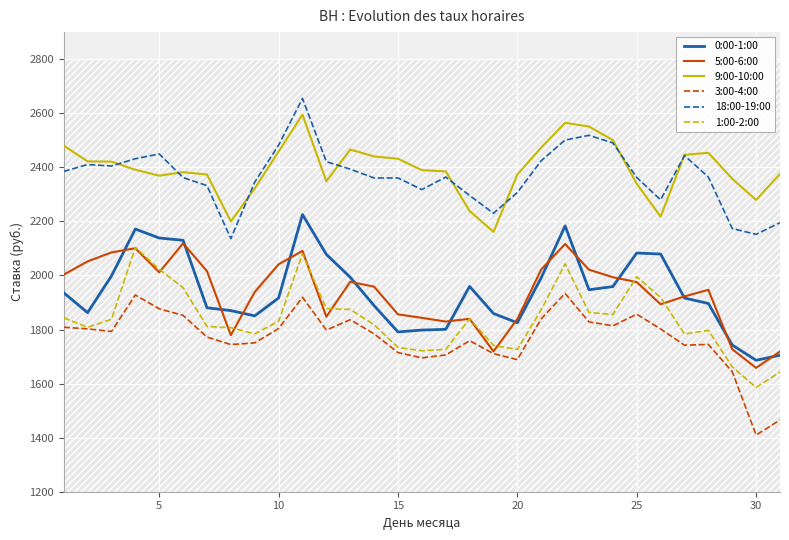

Which series has the largest total across all categories?

9:00-10:00